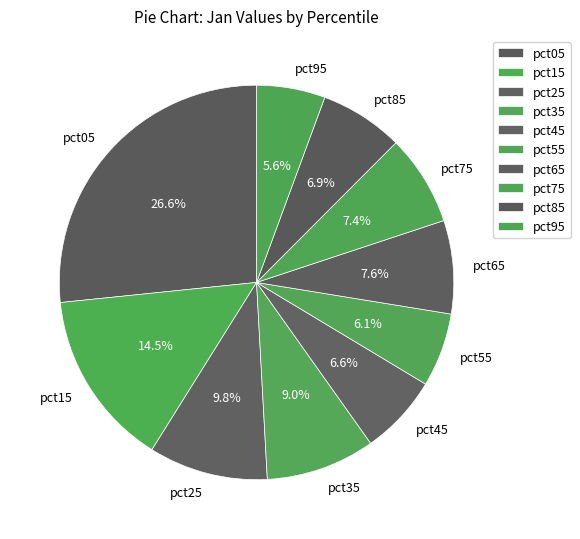

Is it true that pct45 is 1% of the pie?

False